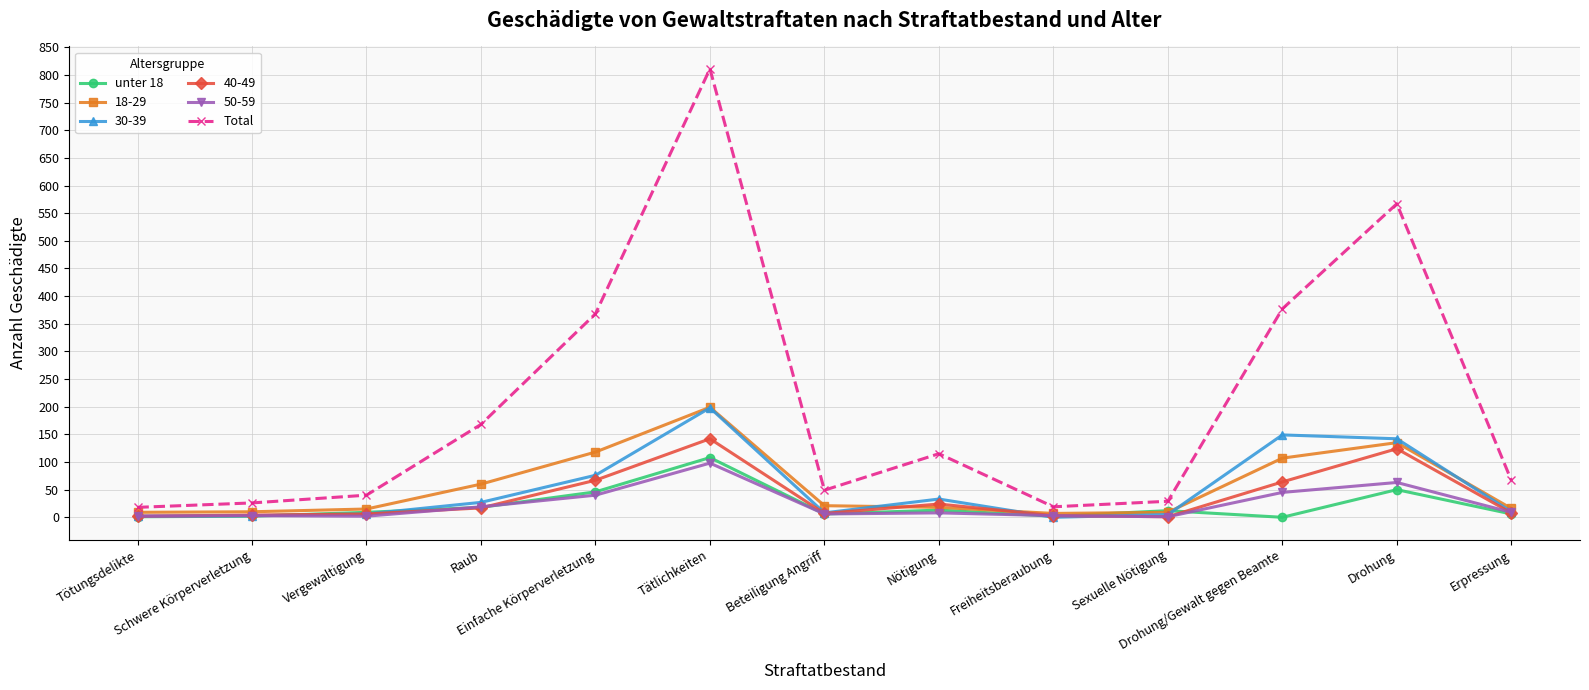

Where is the first local maximum for Total?

Tätlichkeiten